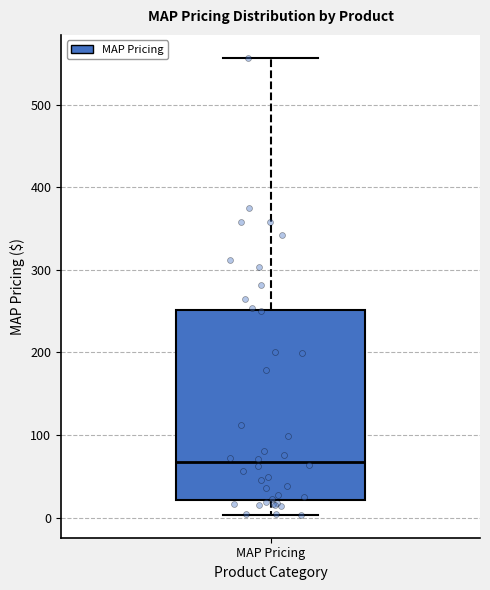

Where does the lower whisker of the box for MAP Pricing end on the y-axis? The values are not printed on the chart, so give them approximately, as read against the axis.

0